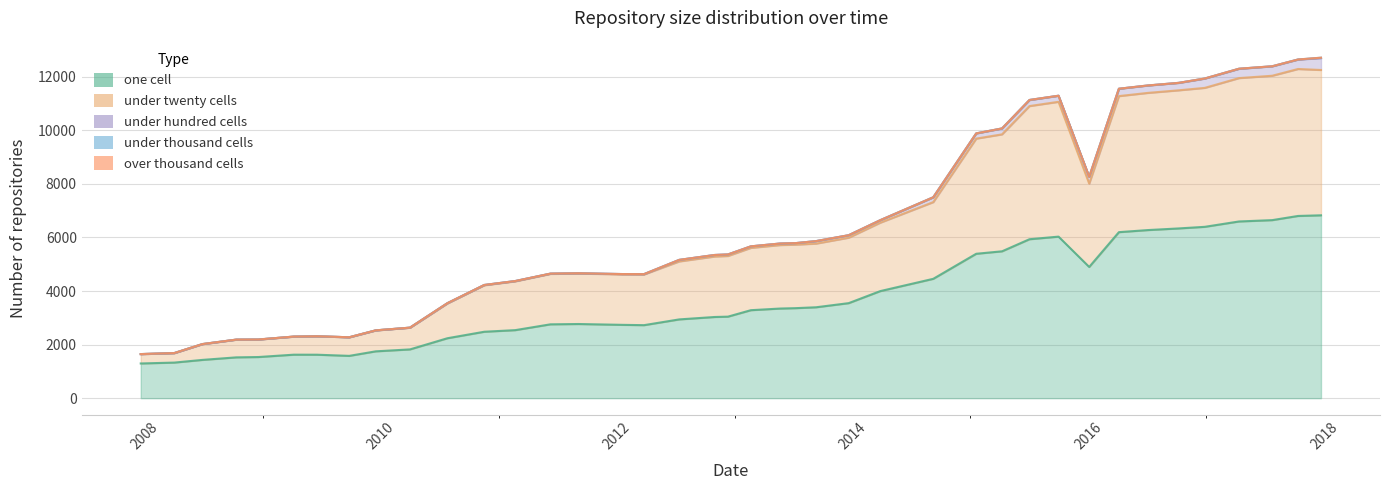

How many values in the one_cell series are below 3285?

20